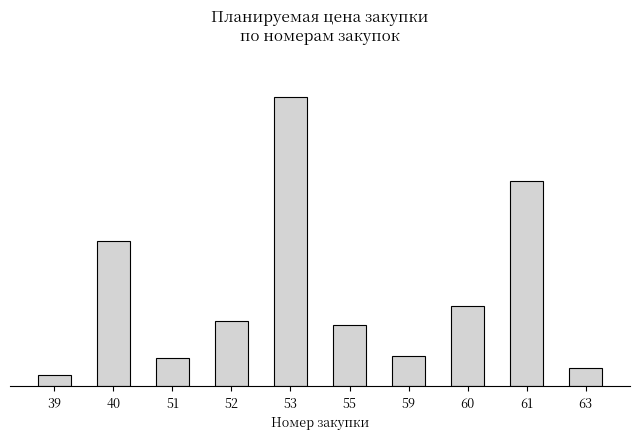

Does the chart contain any negative values?

No